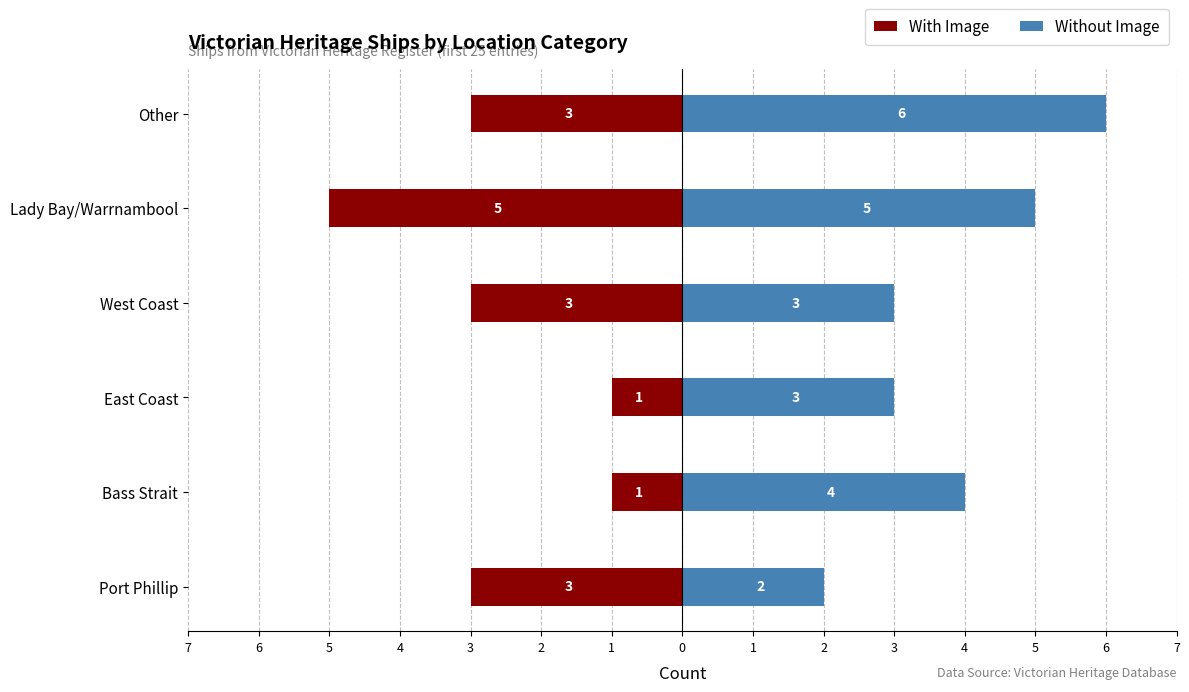

What is the sum of the With Image values at Other and Bass Strait?

-4